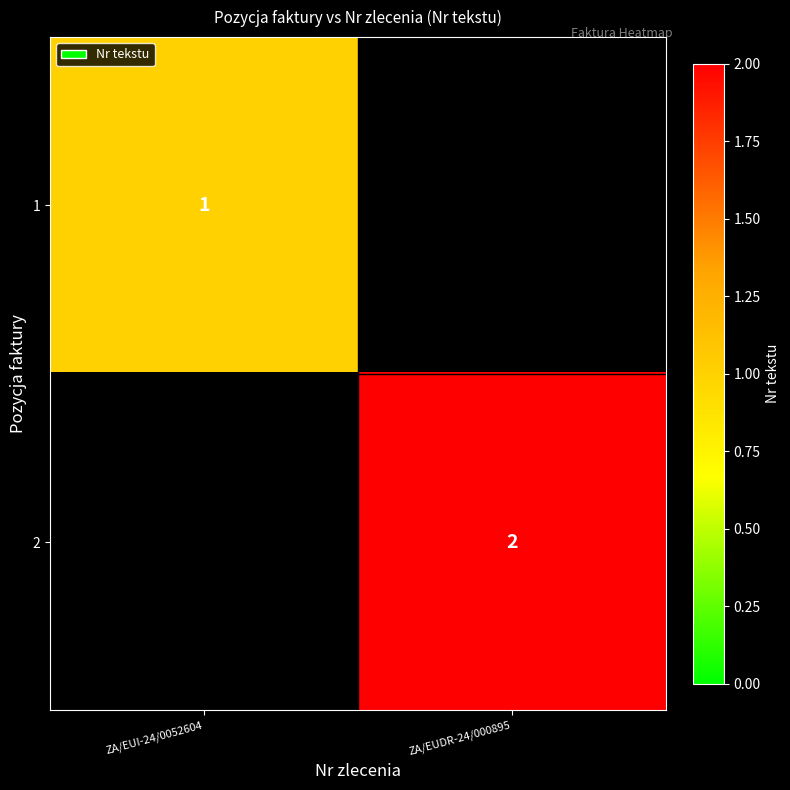

Is it true that 2 equals 2 at ZA/EUDR-24/000895?

True